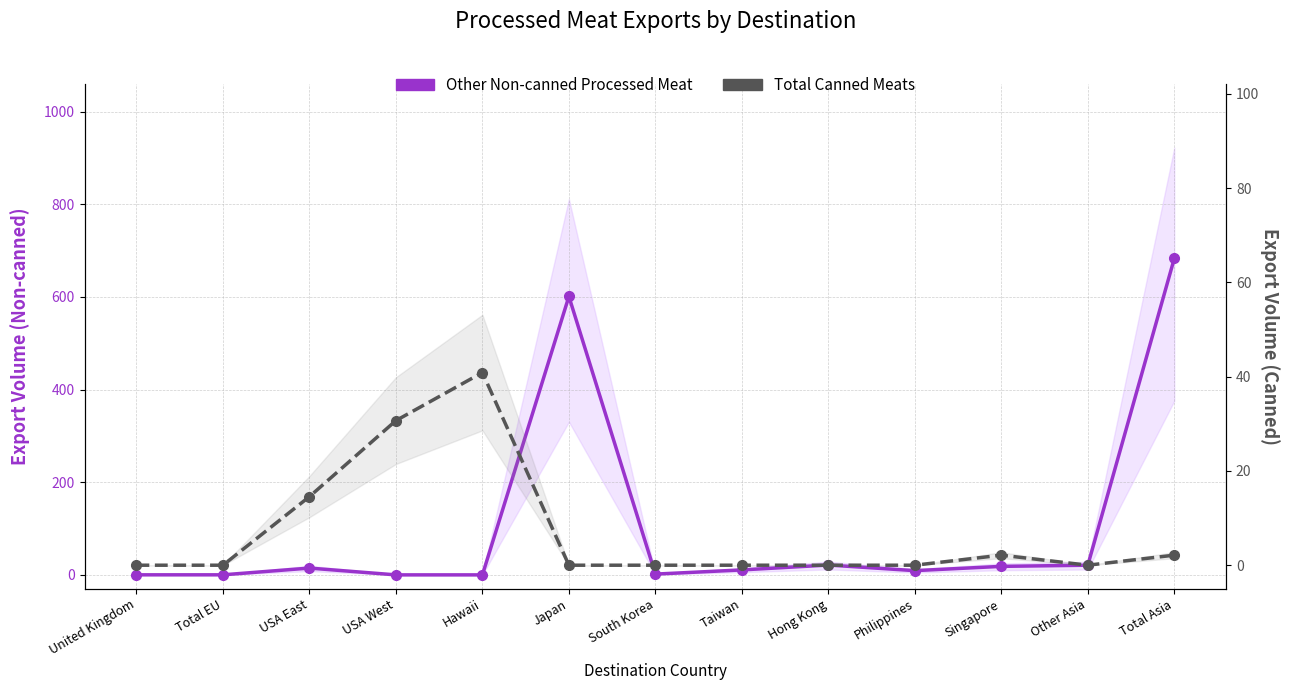

Which series ends up on top after the final intersection of Other Non-canned Processed Meat and Total Canned Meats?

Other Non-canned Processed Meat